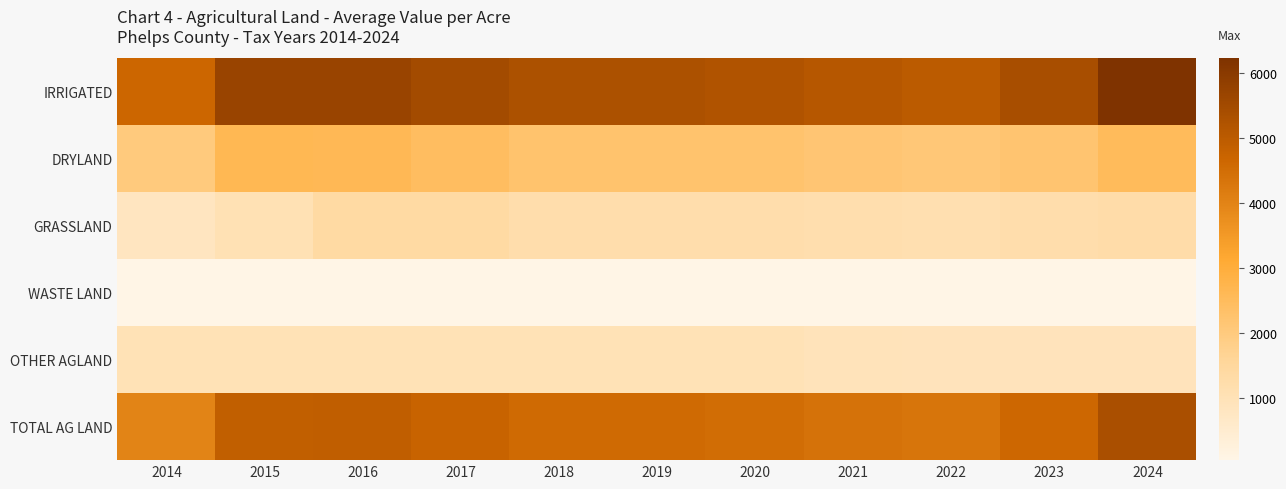

Between 2022 and 2018, which is larger?

2018